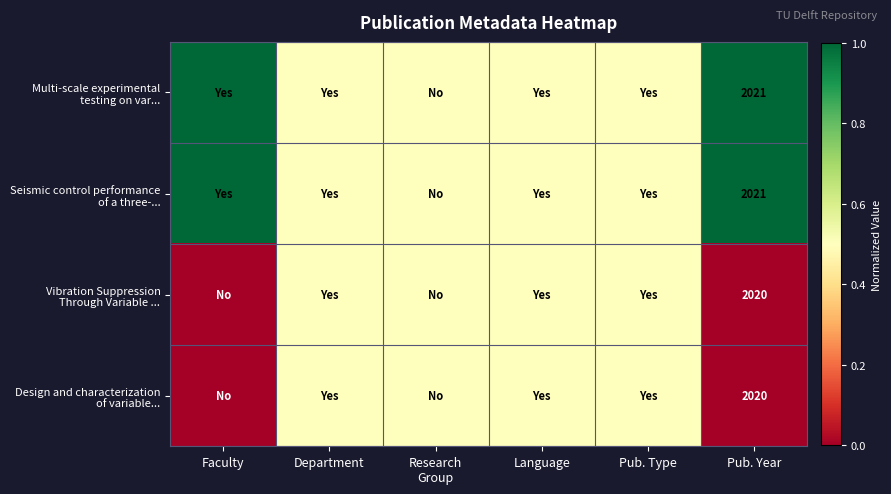

What is the total value across all series at Pub. Year?

8082.0